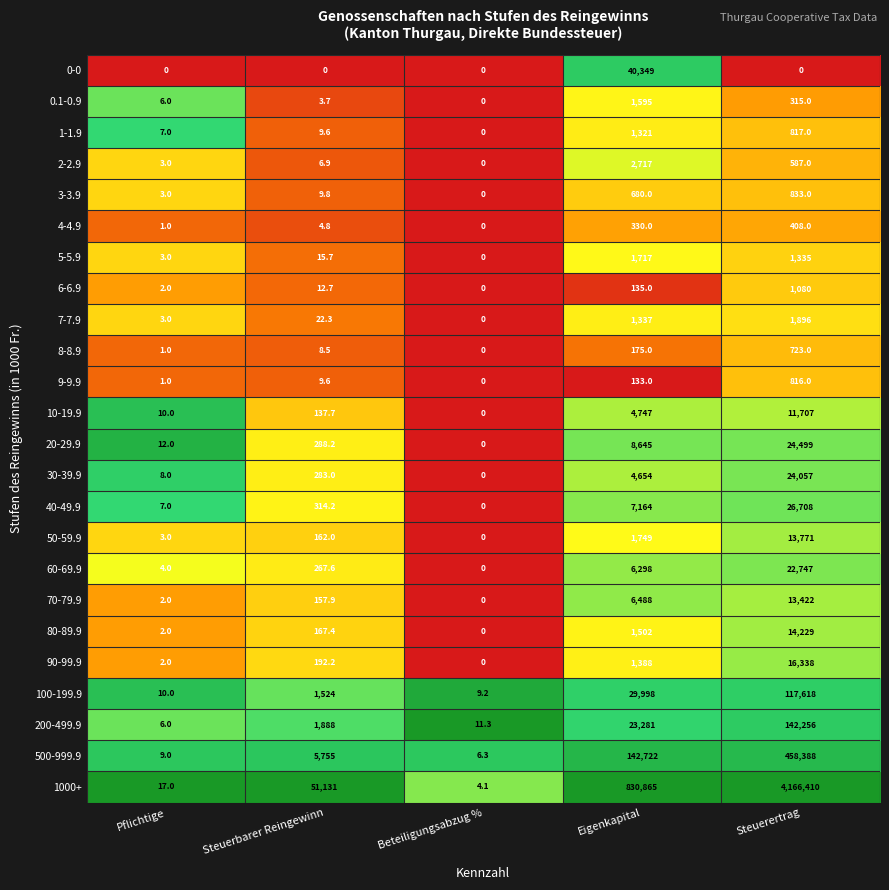

What is the maximum value shown in the chart?

4166410.0